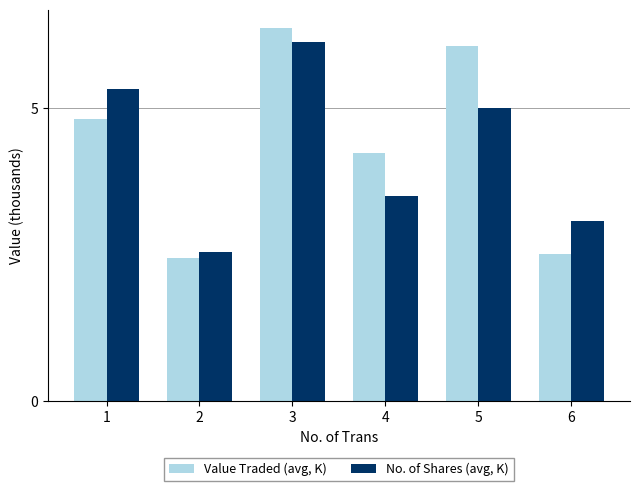

What is the difference between the highest and lowest values at 6?

0.6